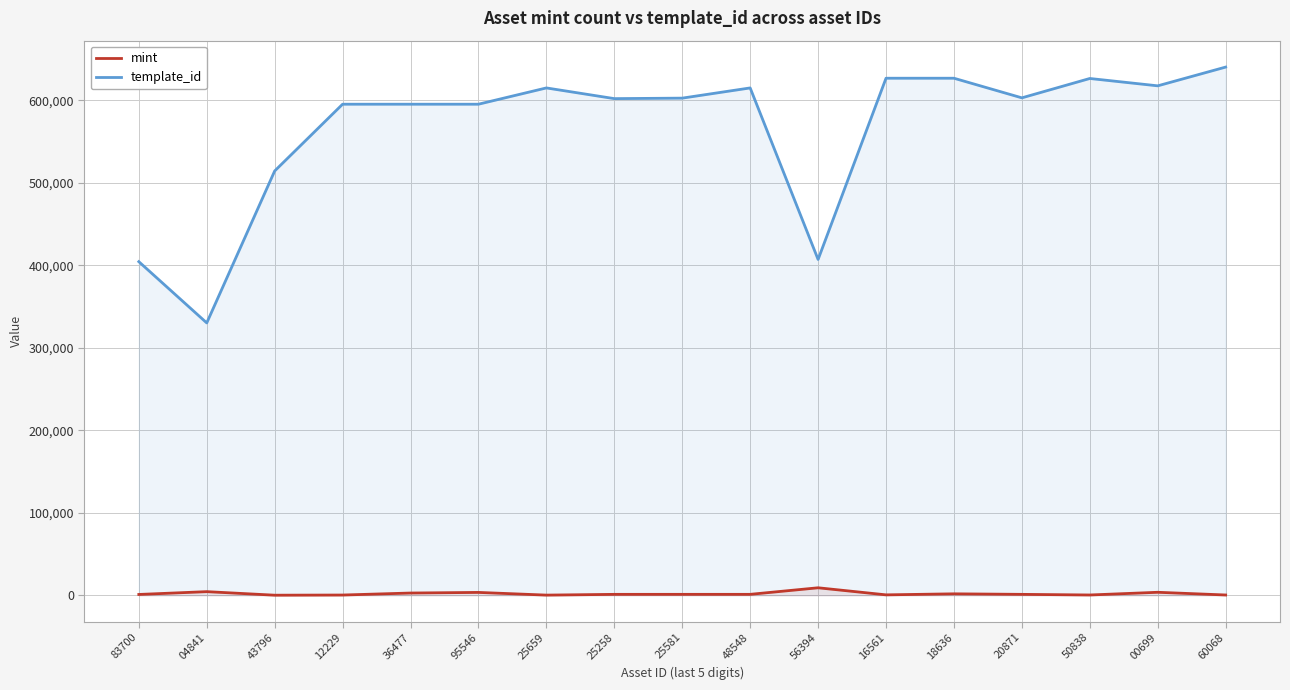

Where is the first local minimum for mint?

43796